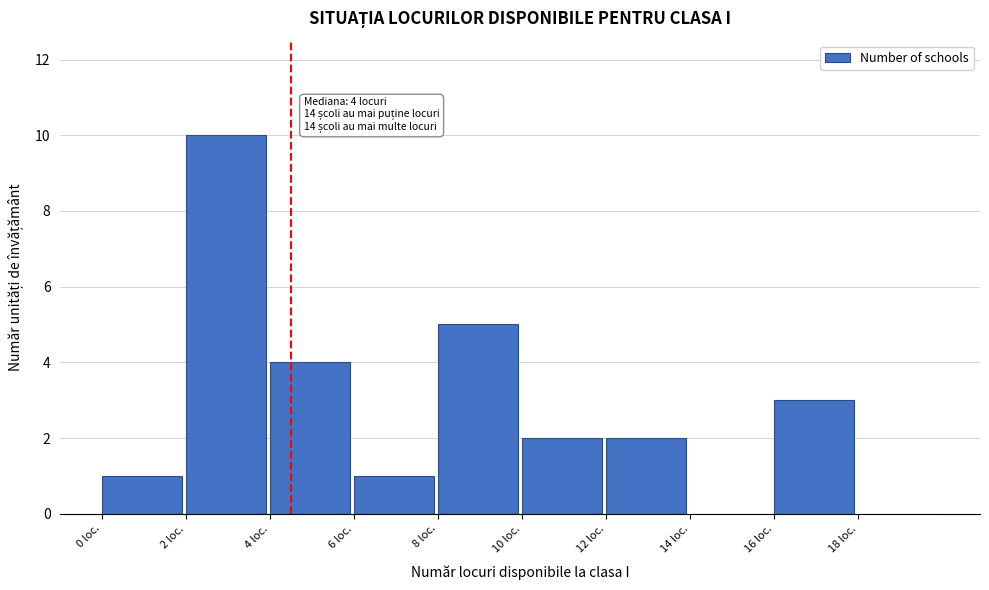

Which range on the x-axis has the tallest bar?

2 to 4